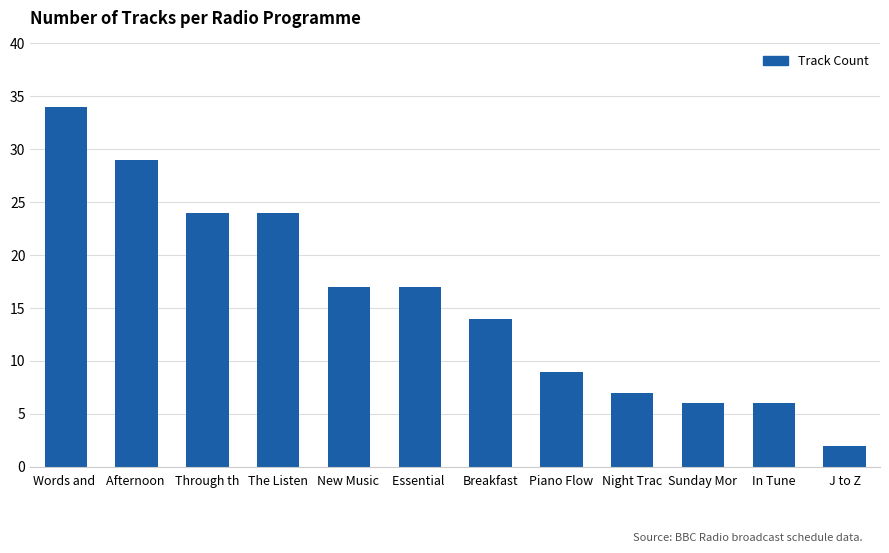

The chart shows a value of 24 at The Listen. True or false?

True